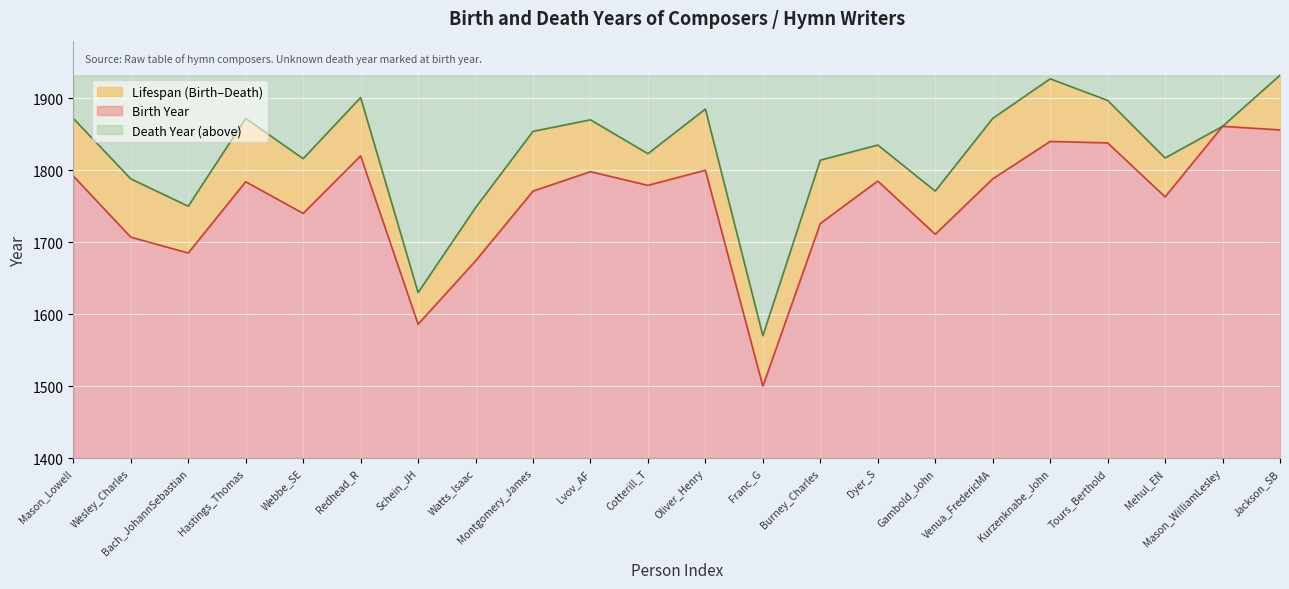

Reading left to right, extract all data points from this chart.

Mason_Lowell=1792	Wesley_Charles=1707	Bach_JohannSebastian=1685	Hastings_Thomas=1784	Webbe_SE=1740	Redhead_R=1820	Schein_JH=1586	Watts_Isaac=1674	Montgomery_James=1771	Lvov_AF=1798	Cotterill_T=1779	Oliver_Henry=1800	Franc_G=1500	Burney_Charles=1726	Dyer_S=1785	Gambold_John=1711	Venua_FredericMA=1788	Kurzenknabe_John=1840	Tours_Berthold=1838	Mehul_EN=1763	Mason_WilliamLesley=1861	Jackson_SB=1856